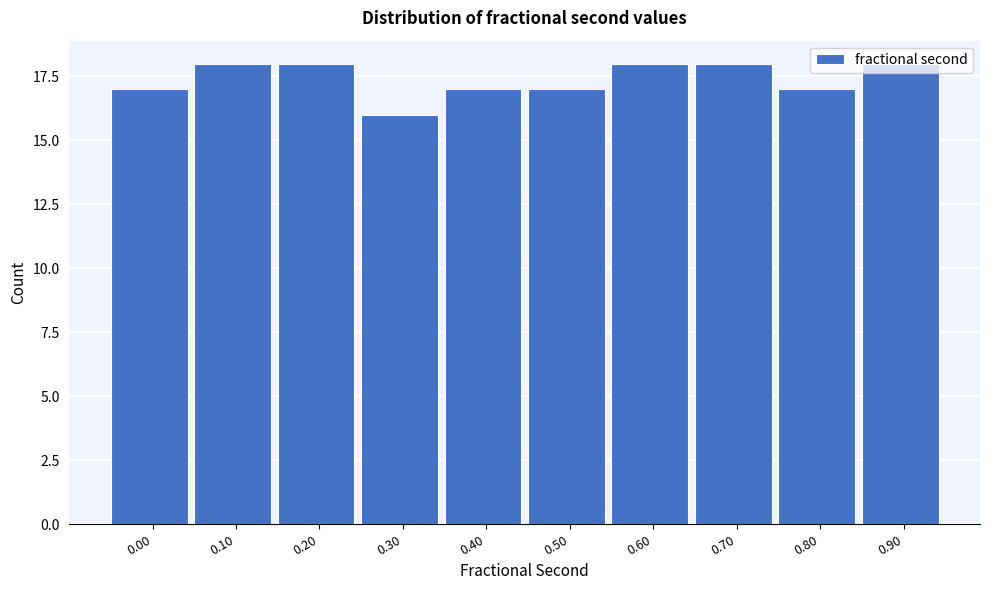

What is the sum of the values at 0.00 and 0.90?

35